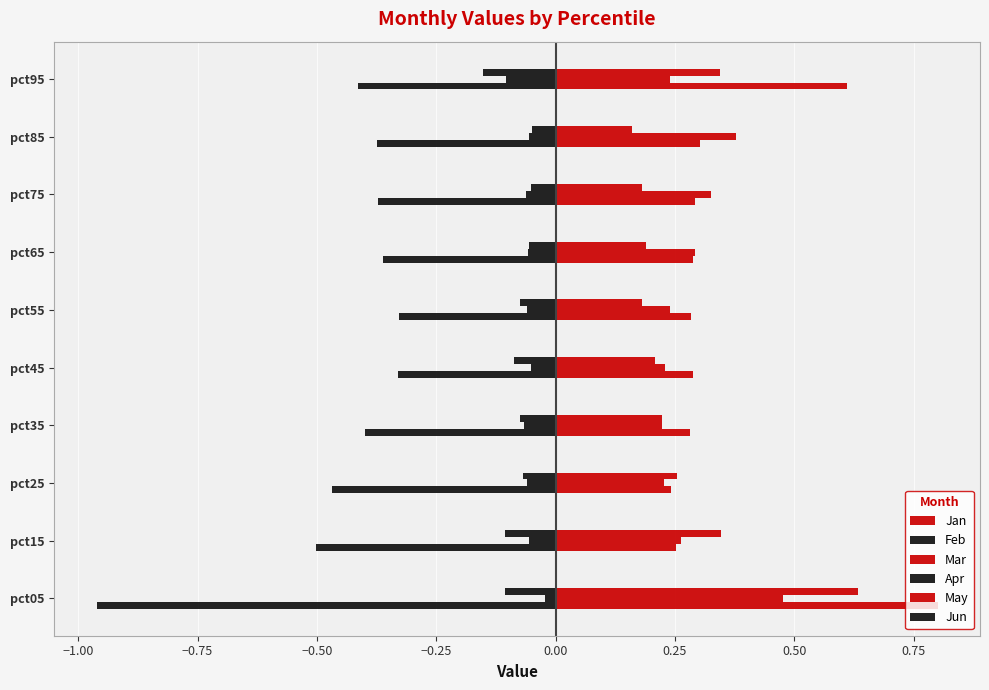

Reading right to left, list all the values displayed in this chart.

Jan: 0.6	0.3	0.3	0.3	0.3	0.3	0.3	0.2	0.3	0.8
Feb: -0.4	-0.4	-0.4	-0.4	-0.3	-0.3	-0.4	-0.5	-0.5	-1.0
Mar: 0.2	0.4	0.3	0.3	0.2	0.2	0.2	0.2	0.3	0.5
Apr: -0.1	-0.1	-0.1	-0.1	-0.1	-0.1	-0.1	-0.1	-0.1	-0.0
May: 0.3	0.2	0.2	0.2	0.2	0.2	0.2	0.3	0.3	0.6
Jun: -0.2	-0.0	-0.1	-0.1	-0.1	-0.1	-0.1	-0.1	-0.1	-0.1